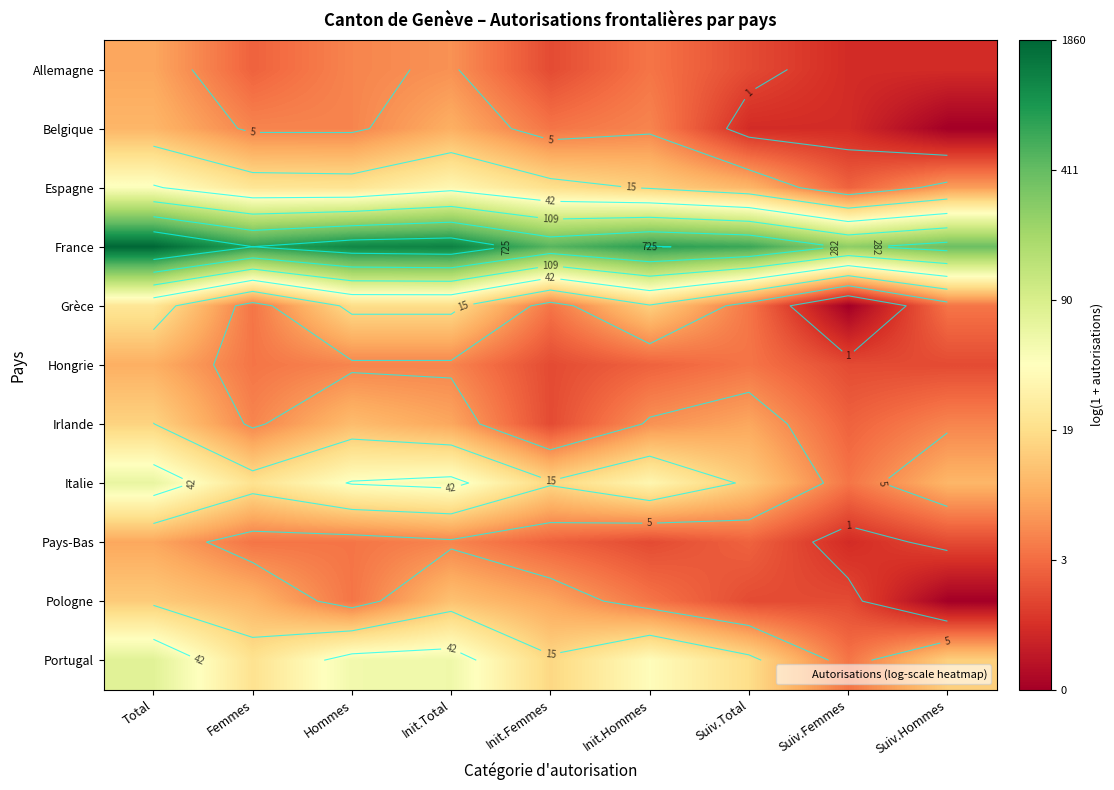

How many distinct data groups are displayed?

11